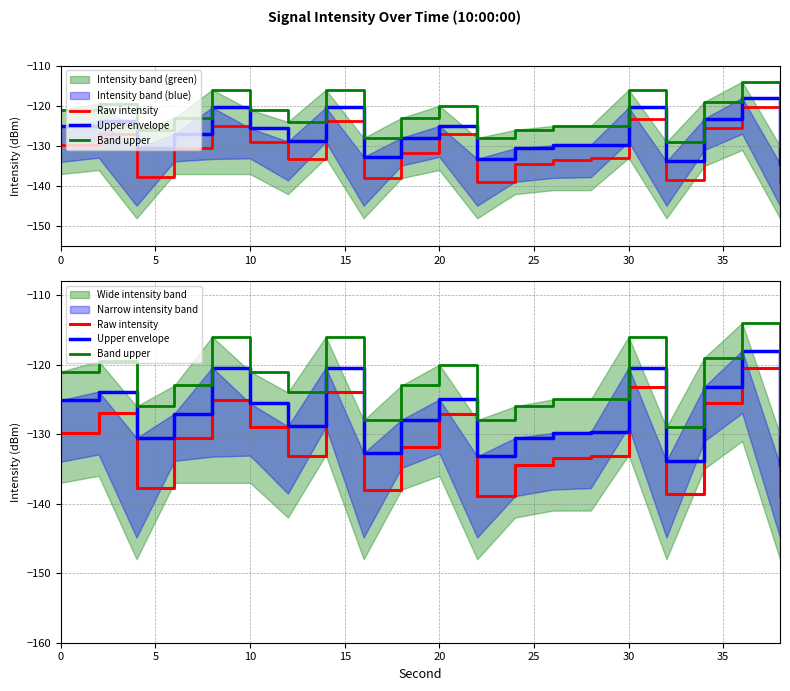

True or false: Raw intensity has more than 2 interior local peaks.

True